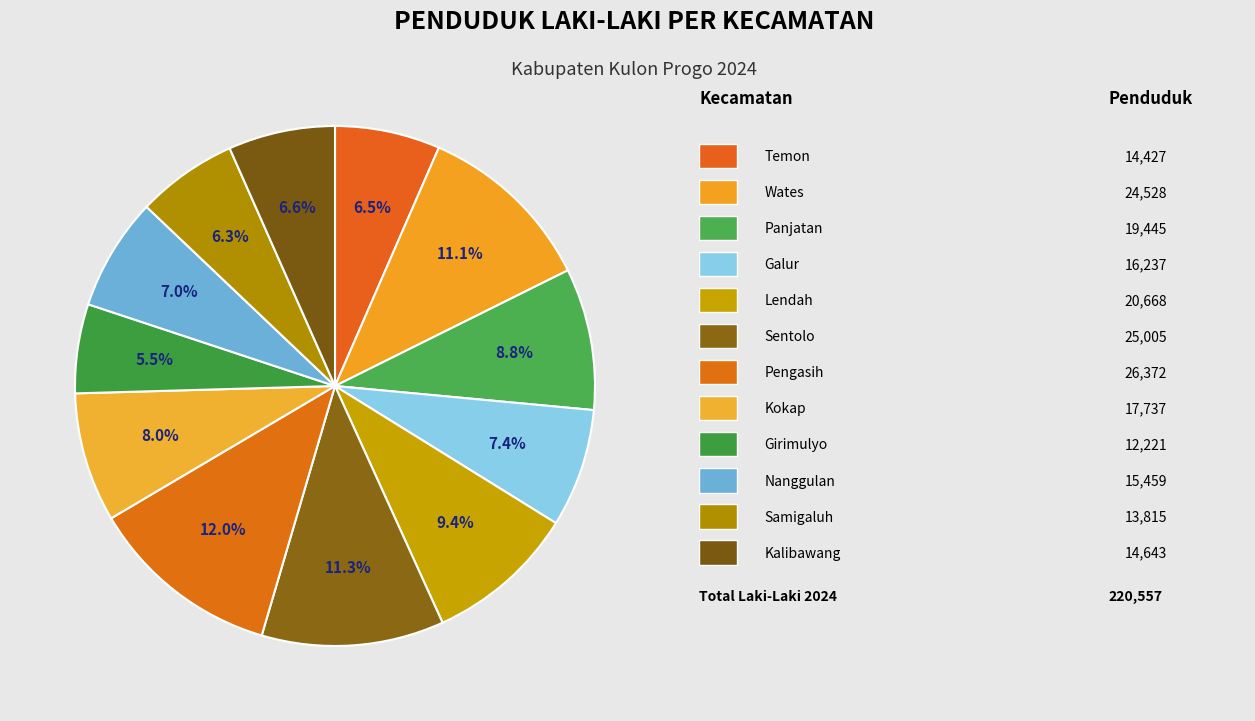

How many segments does this pie chart have?

12